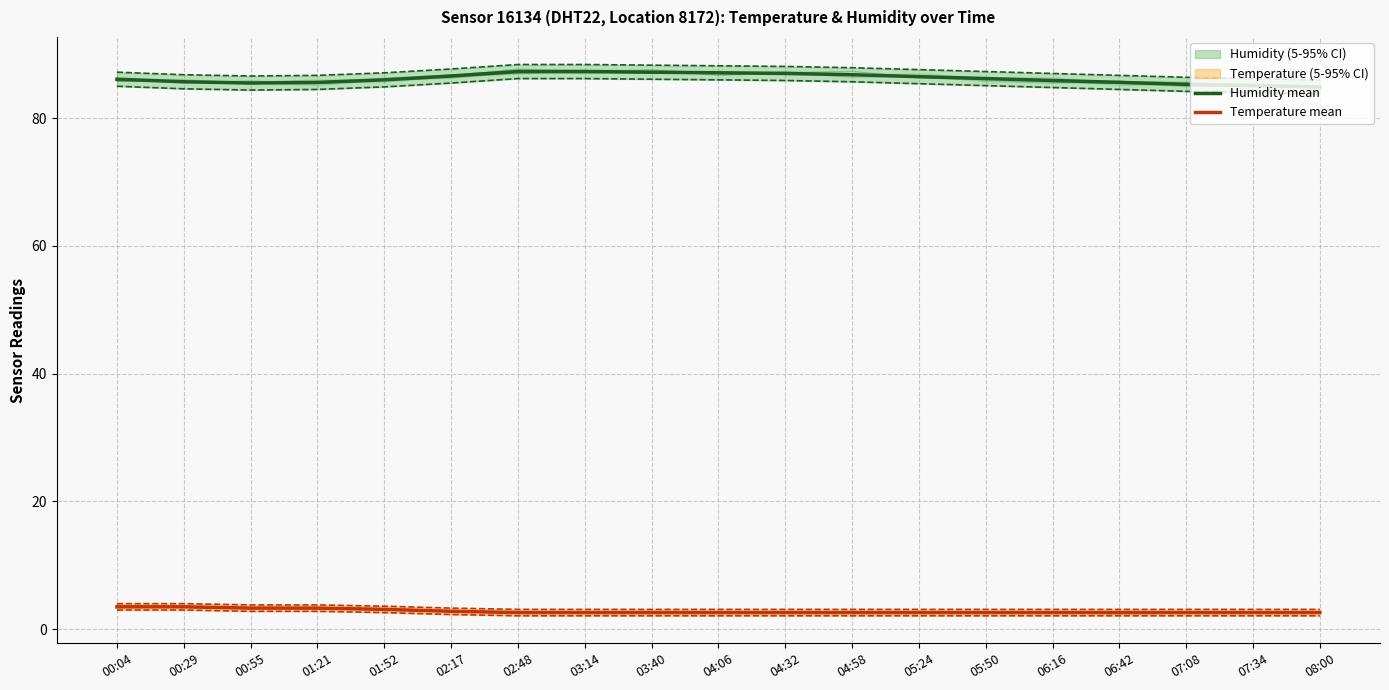

Reading right to left, extract all data points from this chart.

Humidity mean: 84.9	85.1	85.3	85.6	85.9	86.2	86.5	86.8	87.0	87.1	87.2	87.3	87.3	86.6	86.0	85.6	85.5	85.7	86.1
Temperature mean: 2.6	2.6	2.6	2.6	2.6	2.6	2.6	2.6	2.6	2.6	2.6	2.6	2.6	2.8	3.1	3.3	3.3	3.5	3.5